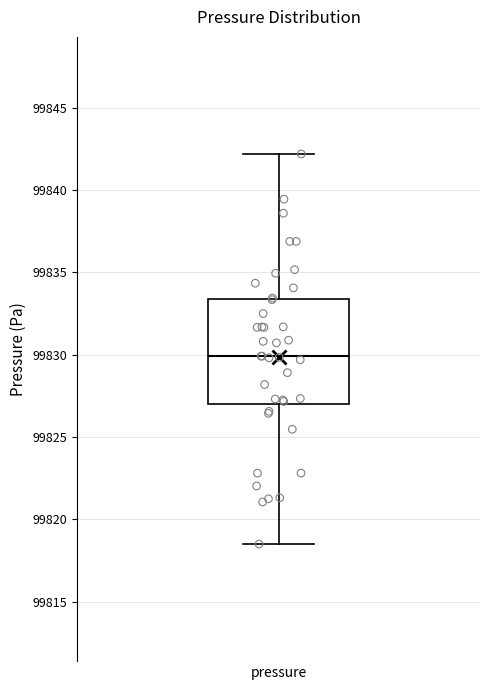

Transcribe this box plot: give where the median line is, the range the box spans, and where the two whiskers end, as read against the y-axis. The values are not printed on the chart, so give them approximately, as read against the axis.

median 99830.0, box 99827.0 to 99833.5, whiskers 99818.5 to 99842.0